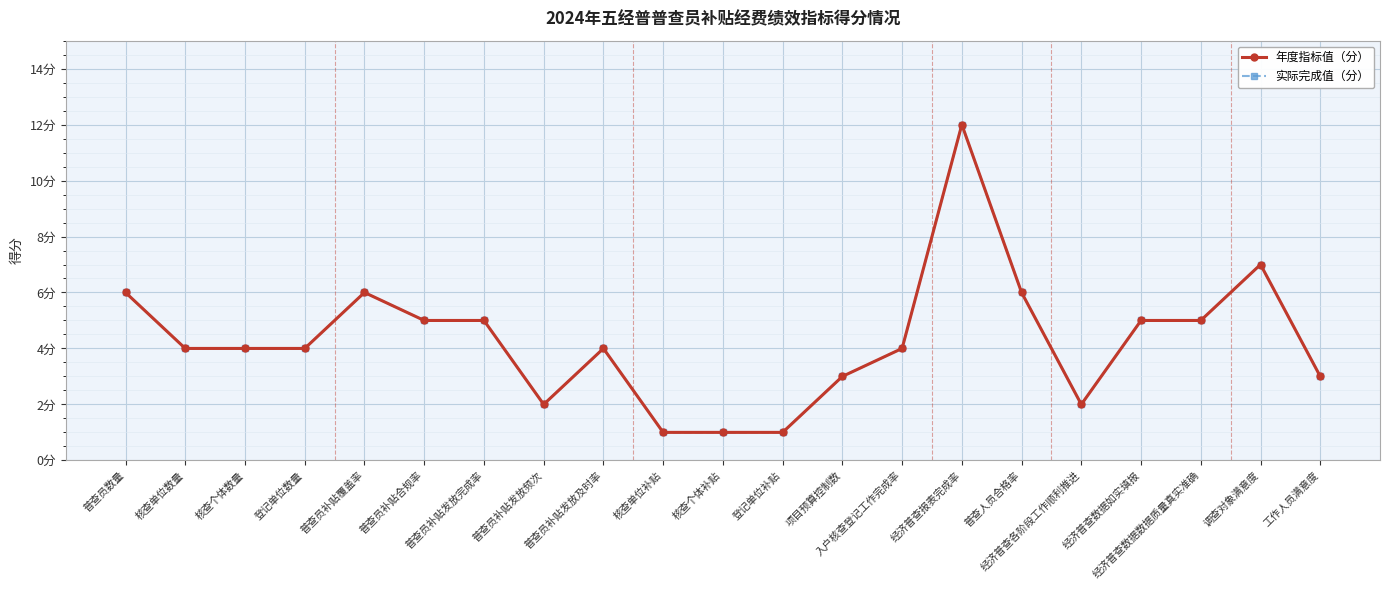

What is the sum of the 年度指标值（分） values at 经济普查数据数据质量真实准确 and 经济普查报表完成率?

17